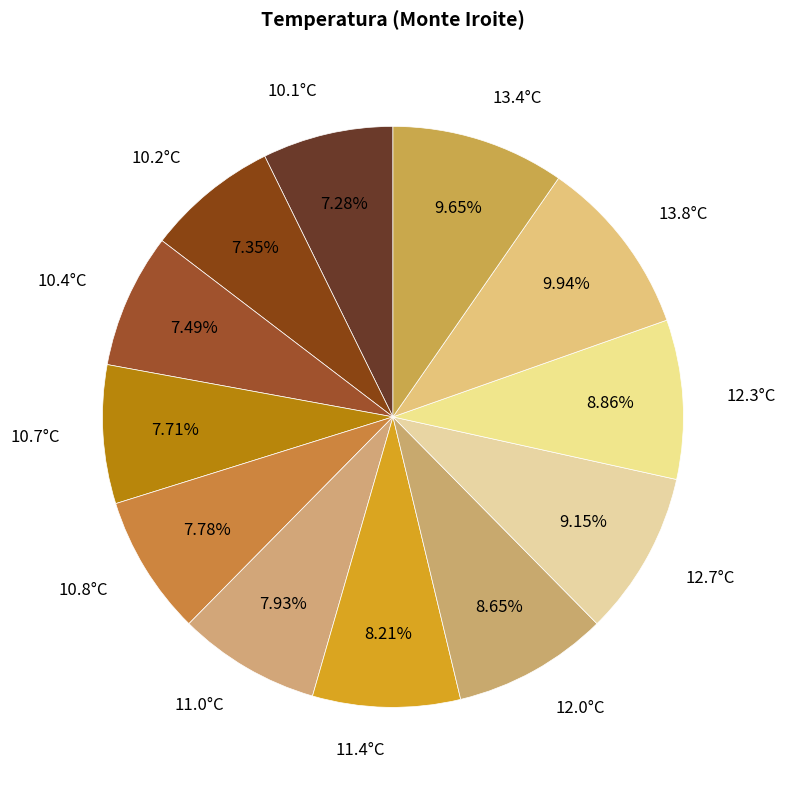

Which has a higher value, 10.2°C or 12.3°C?

12.3°C